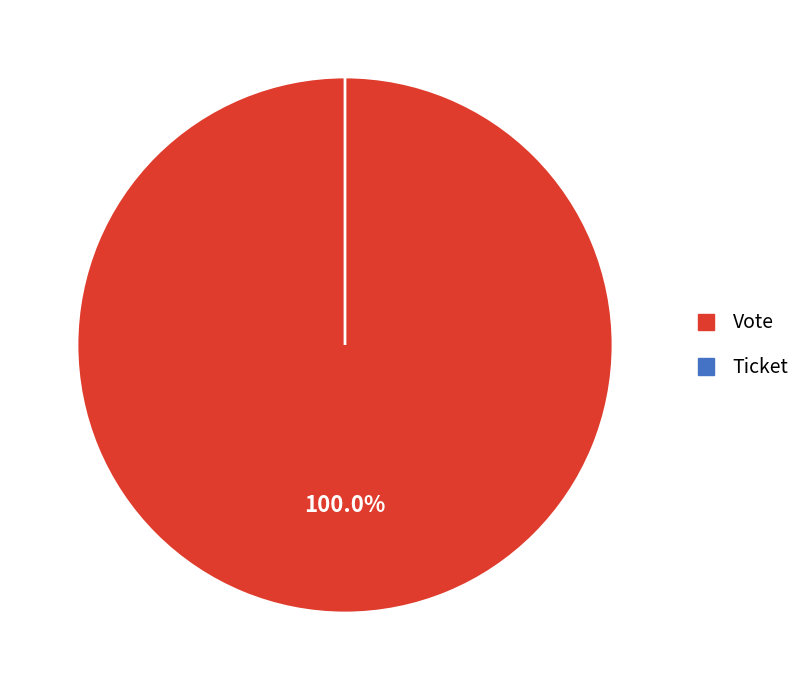

True or false: Vote accounts for 100% of the total.

True